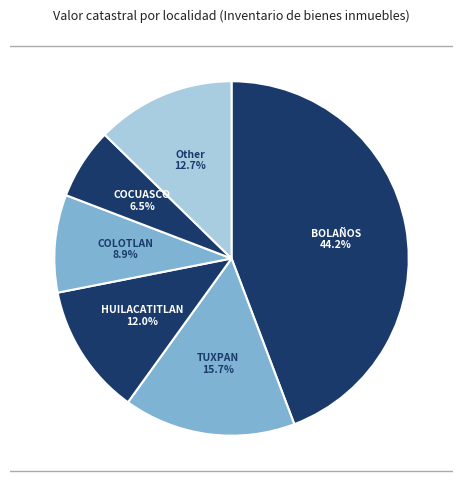

Count the number of slices in the pie.

6